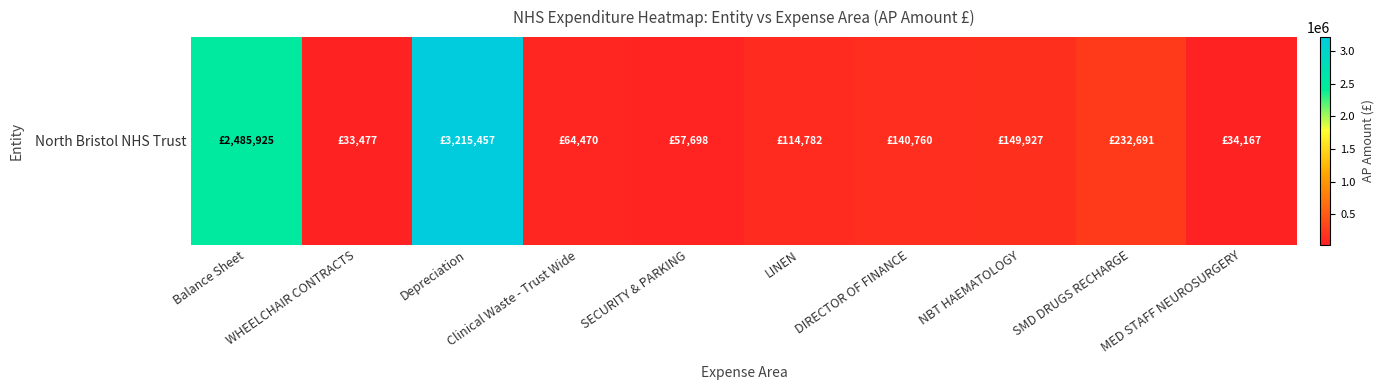

Reading left to right, transcribe all the data shown in this chart.

2485924.9	33476.7	3215457.0	64469.6	57697.8	114782.0	140760.0	149927.2	232691.1	34167.0